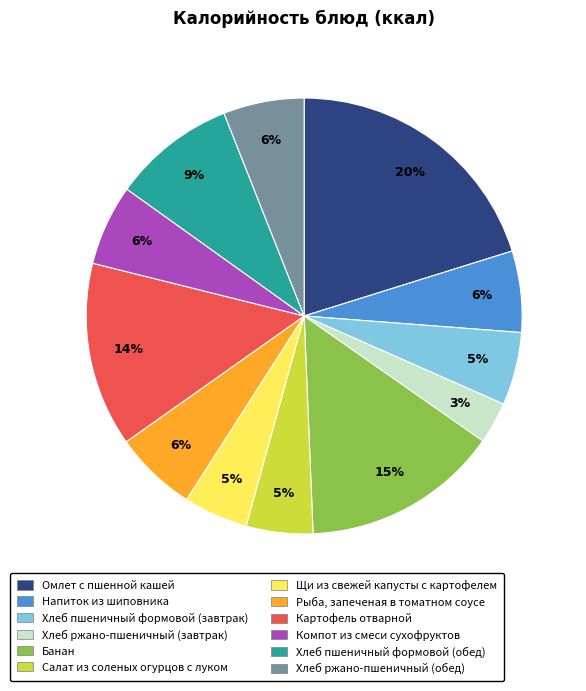

What percentage is the Хлеб ржано-пшеничный (завтрак) slice, to the nearest percent?

3%